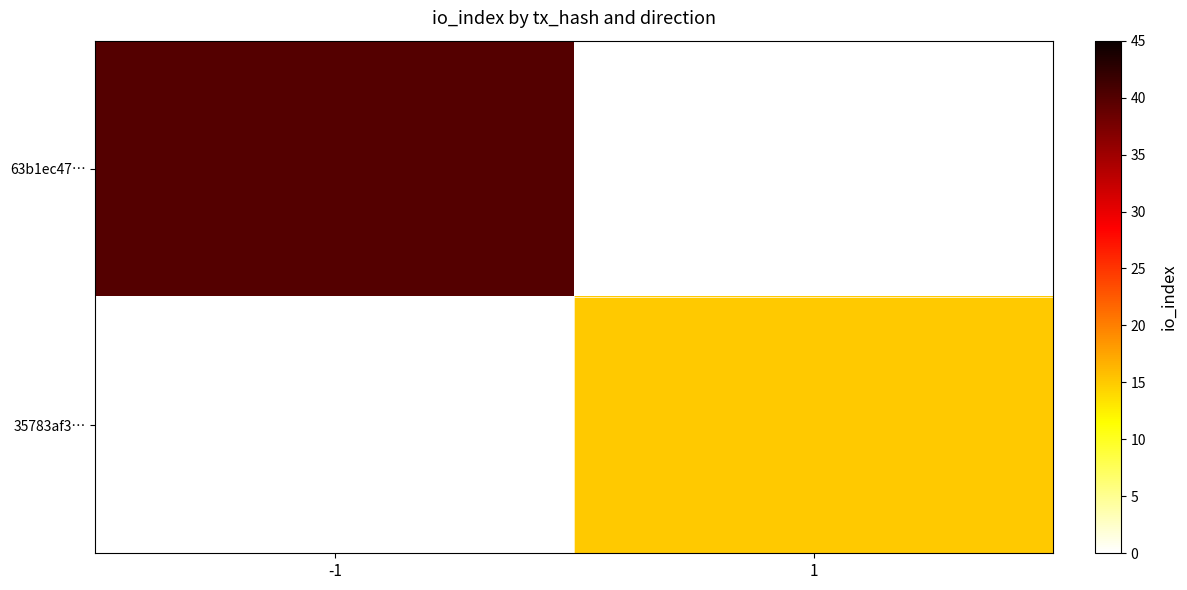

The 63b1ec47… series shows 40.0 at -1. True or false?

True